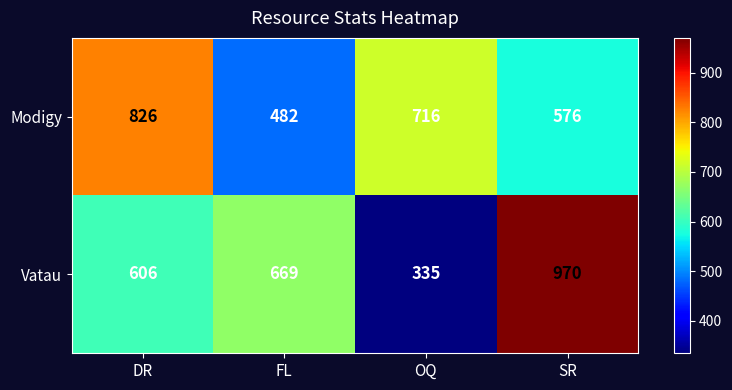

True or false: Vatau has a value of 970 at SR.

True